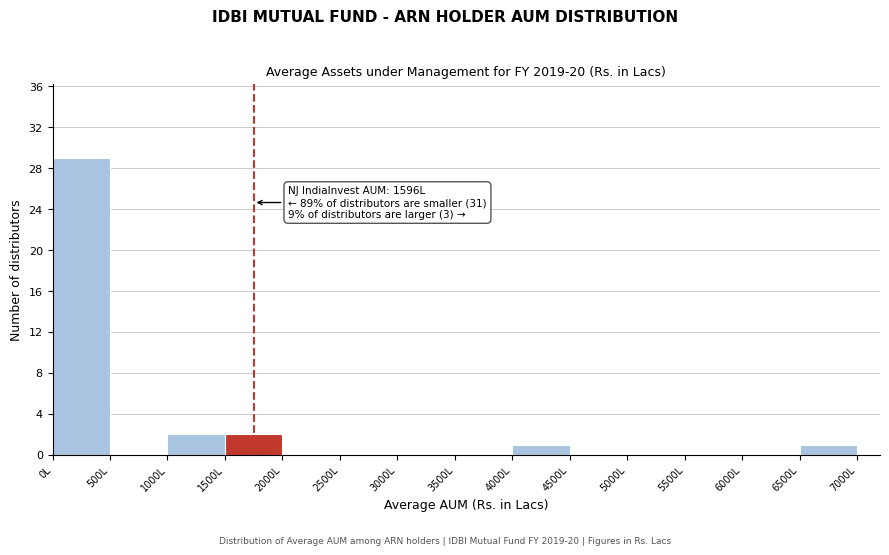

Which range on the x-axis has the tallest bar?

0 to 500